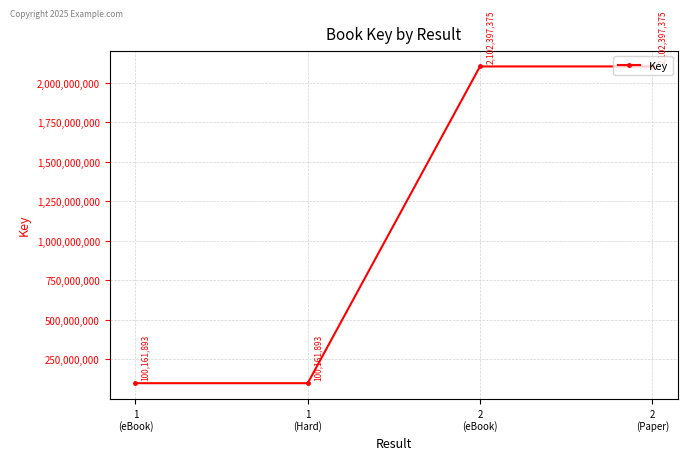

Reading left to right, transcribe all the data shown in this chart.

1
(eBook)=100161893	1
(Hard)=100161893	2
(eBook)=2102397375	2
(Paper)=2102397375